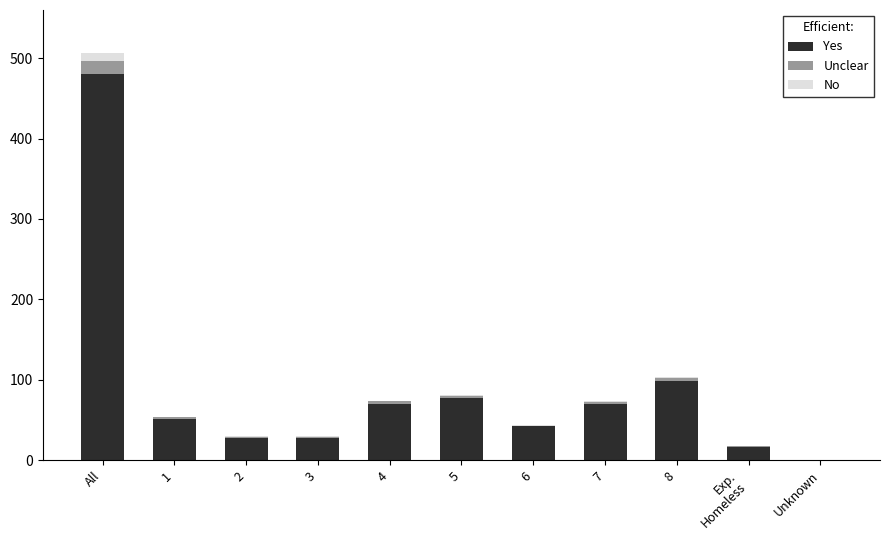

Does the chart contain stacked bars?

Yes